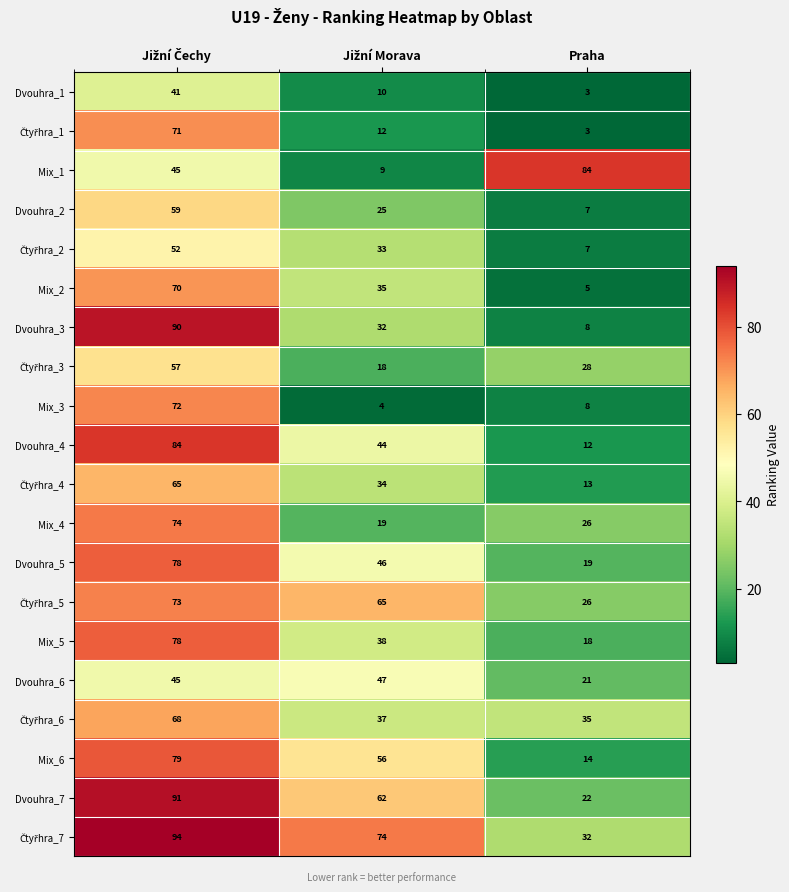

How many data points does each series have?

3